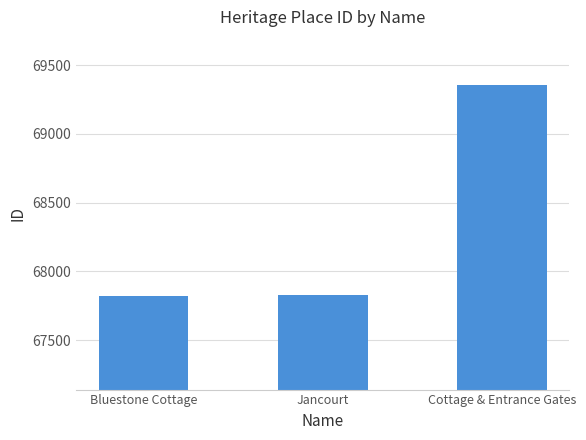

What position from the left is Bluestone Cottage?

1